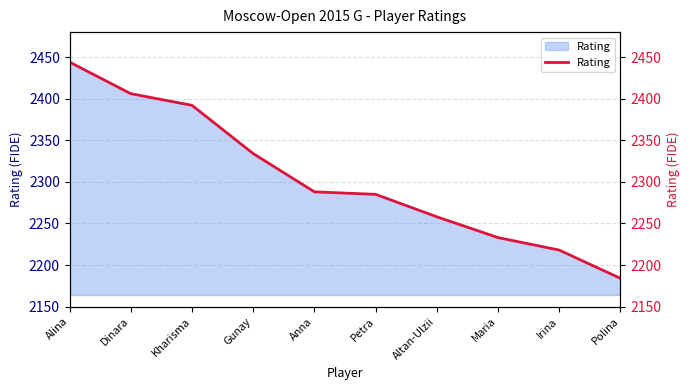

Does the chart have visible grid lines?

Yes